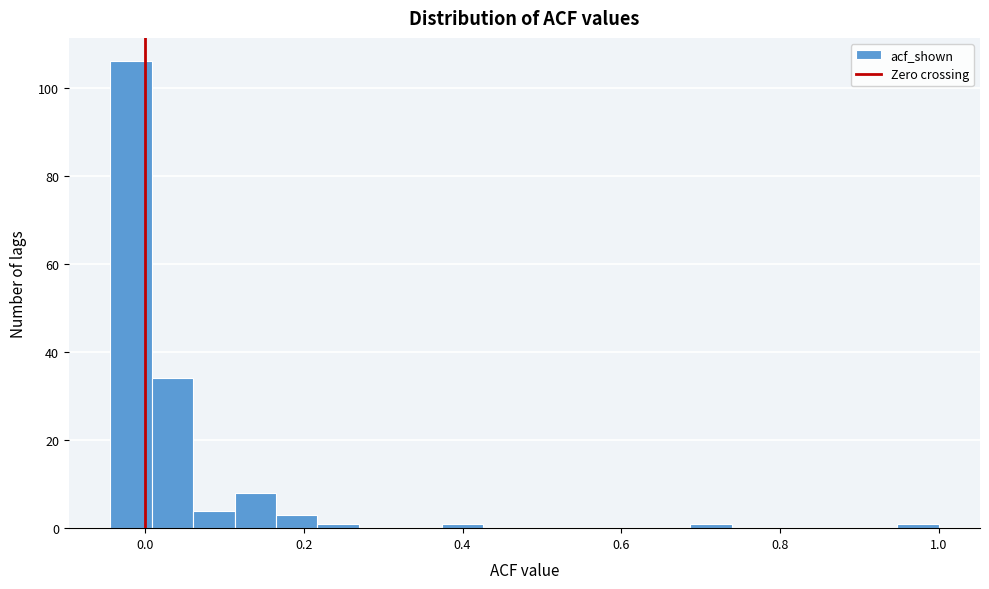

Around what value on the x-axis is the tallest bar? Give the approximate position of its centre, as read against the axis.

-0.02